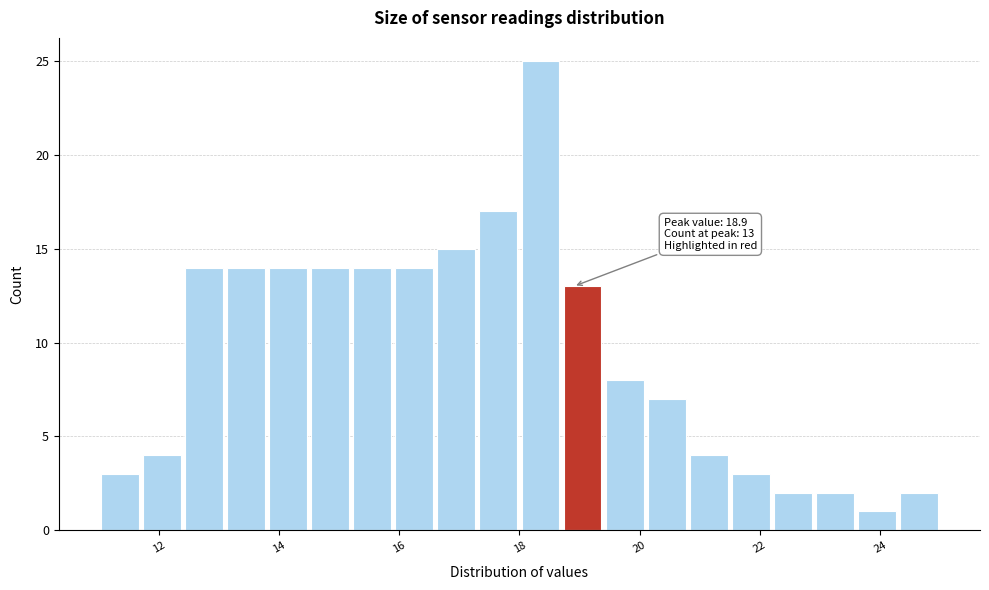

Read against the x-axis, roughly where is the centre of the tallest bar?

18.4